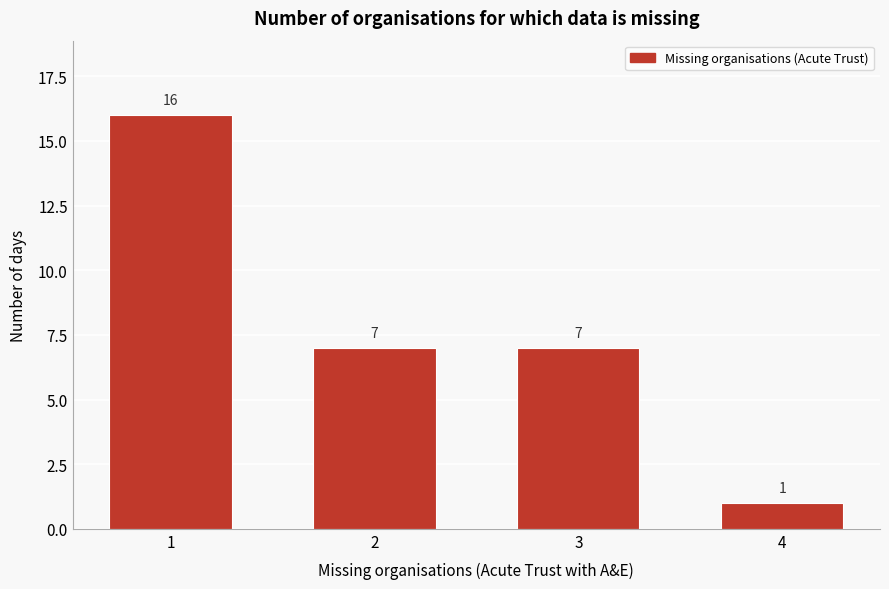

What is the height of the bar covering 2.5 to 3.5 on the x-axis?

7